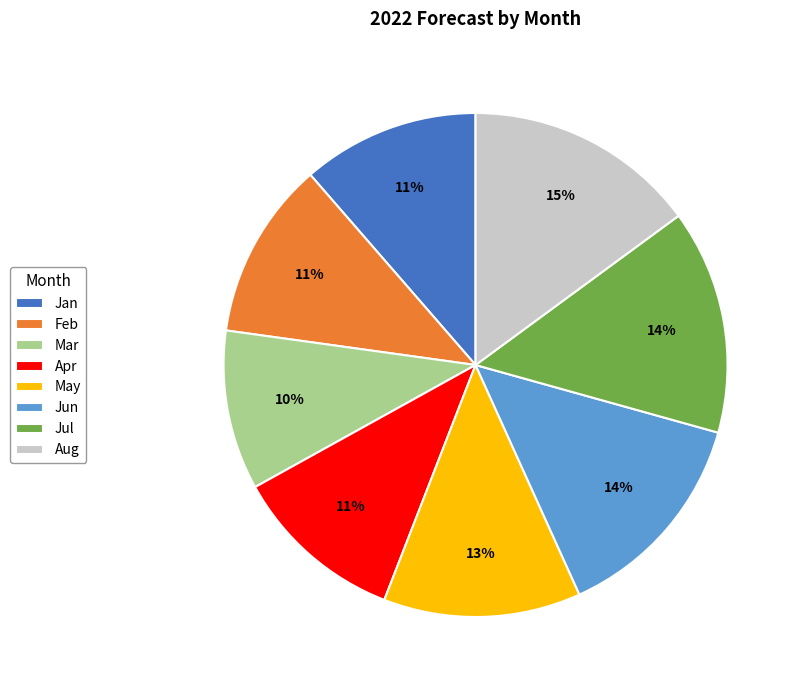

The Jun slice represents 4% of the pie. True or false?

False